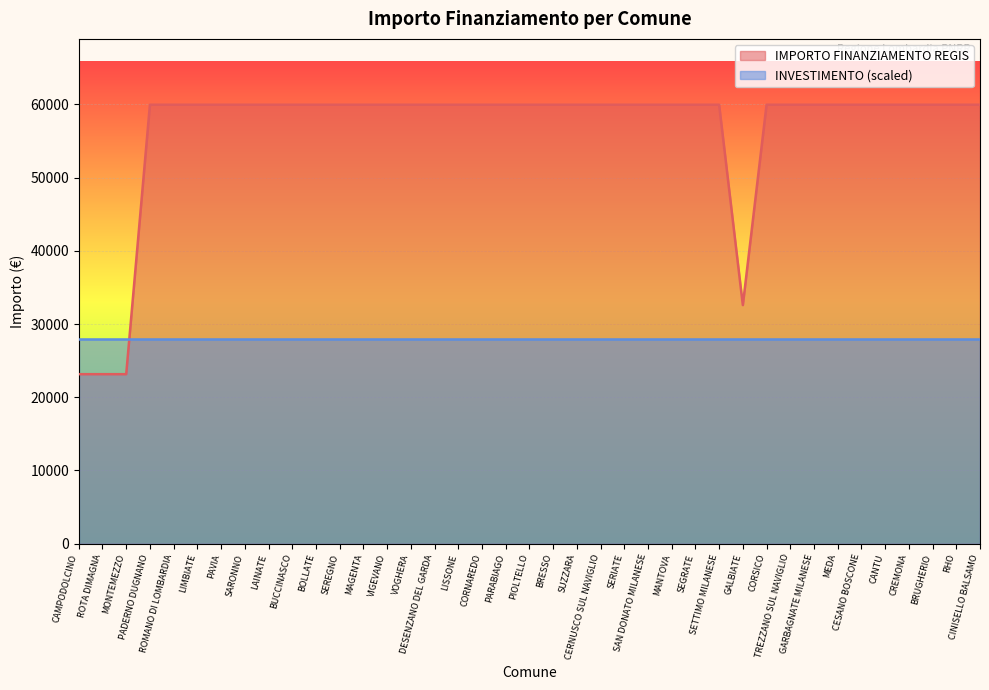

List the labels in order of value, largest first.

PADERNO DUGNANO, ROMANO DI LOMBARDIA, LIMBIATE, PAVIA, SARONNO, LAINATE, BUCCINASCO, BOLLATE, SEREGNO, MAGENTA, VIGEVANO, VOGHERA, DESENZANO DEL GARDA, LISSONE, CORNAREDO, PARABIAGO, PIOLTELLO, BRESSO, SUZZARA, CERNUSCO SUL NAVIGLIO, SERIATE, SAN DONATO MILANESE, MANTOVA, SEGRATE, SETTIMO MILANESE, CORSICO, TREZZANO SUL NAVIGLIO, GARBAGNATE MILANESE, MEDA, CESANO BOSCONE, CANTU, CREMONA, BRUGHERIO, RHO, CINISELLO BALSAMO, GALBIATE, CAMPODOLCINO, ROTA DIMAGNA, MONTEMEZZO